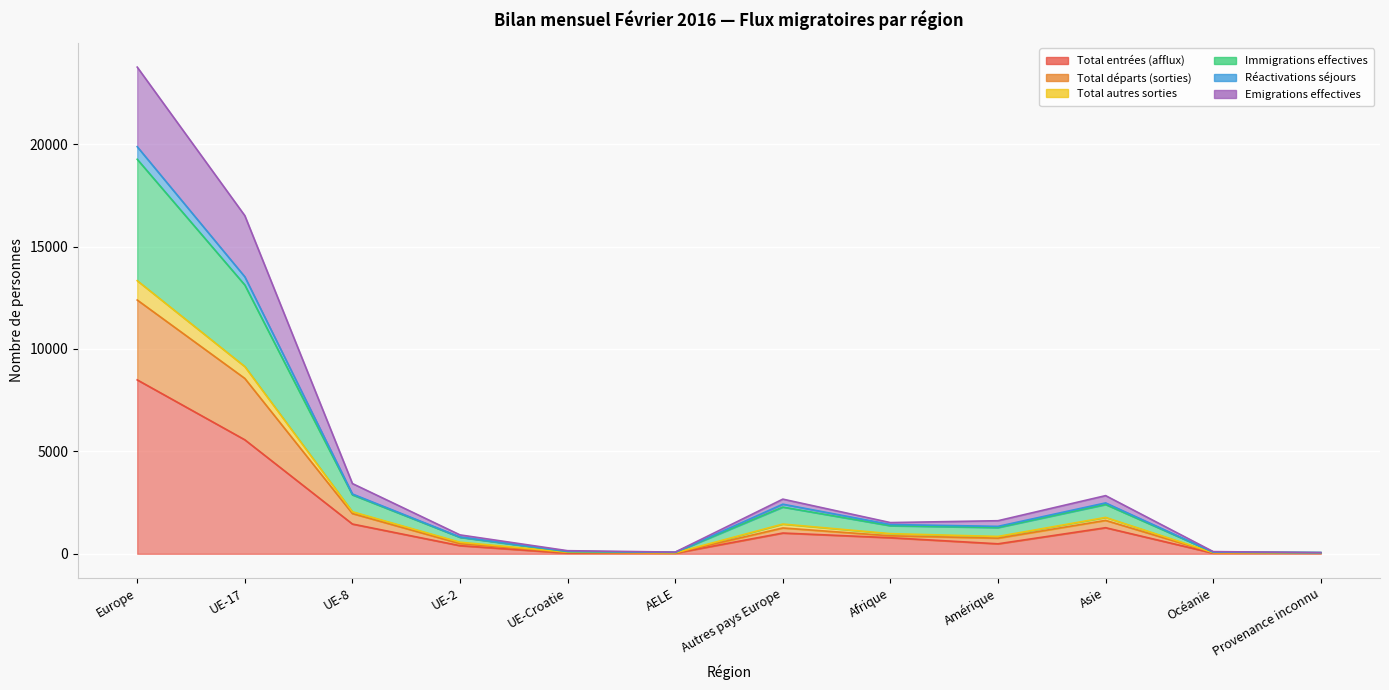

What is the sum of the Total entrées (afflux) values at UE-17 and Autres pays Europe?

6579